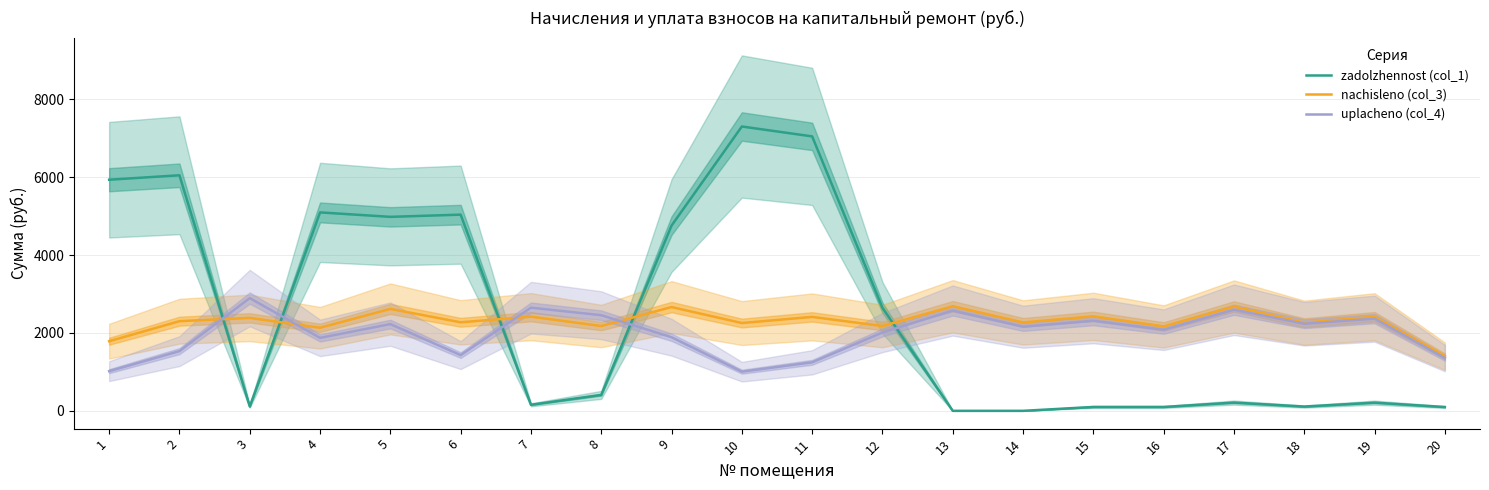

Rank the series by their maximum value, from lowest to highest.

nachisleno (col_3), uplacheno (col_4), zadolzhennost (col_1)